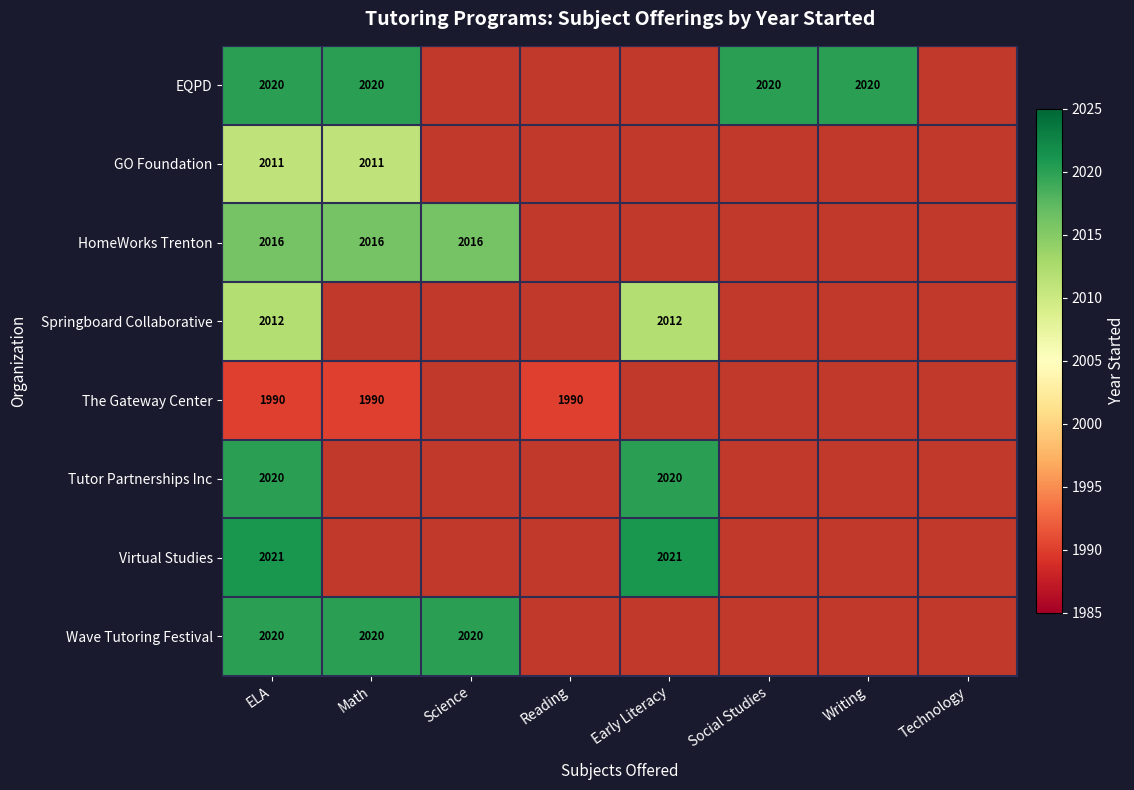

What is the spread (max minus min) of values at ELA?

31